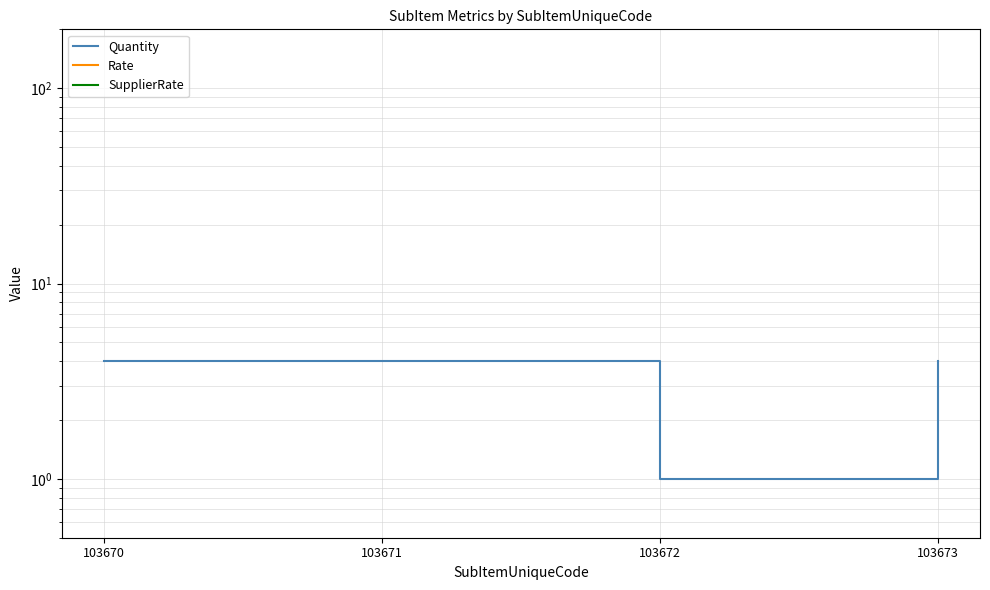

Does the chart display data point markers on the line(s)?

No